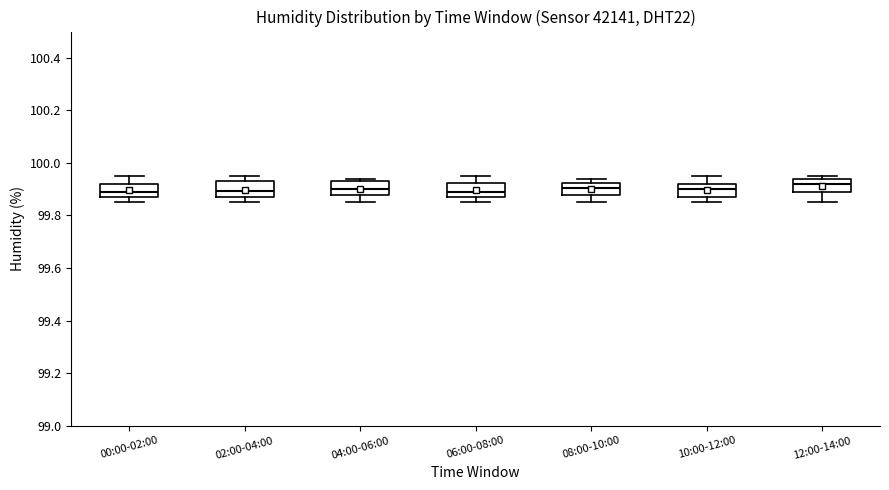

Reading left to right, transcribe this box plot: for each box, give where its median line is, the range the box spans, and where its two whiskers end, as read against the y-axis. The values are not printed on the chart, so give them approximately, as read against the axis.

00:00-02:00: median 99.90, box 99.88 to 99.92, whiskers 99.86 to 99.96
02:00-04:00: median 99.90, box 99.88 to 99.94, whiskers 99.86 to 99.96
04:00-06:00: median 99.90, box 99.88 to 99.94, whiskers 99.86 to 99.94 (just above the box's upper edge)
06:00-08:00: median 99.90, box 99.88 to 99.92, whiskers 99.86 to 99.96
08:00-10:00: median 99.90, box 99.88 to 99.92, whiskers 99.86 to 99.94
10:00-12:00: median 99.90, box 99.88 to 99.92, whiskers 99.86 to 99.96
12:00-14:00: median 99.92, box 99.90 to 99.94, whiskers 99.86 to 99.96